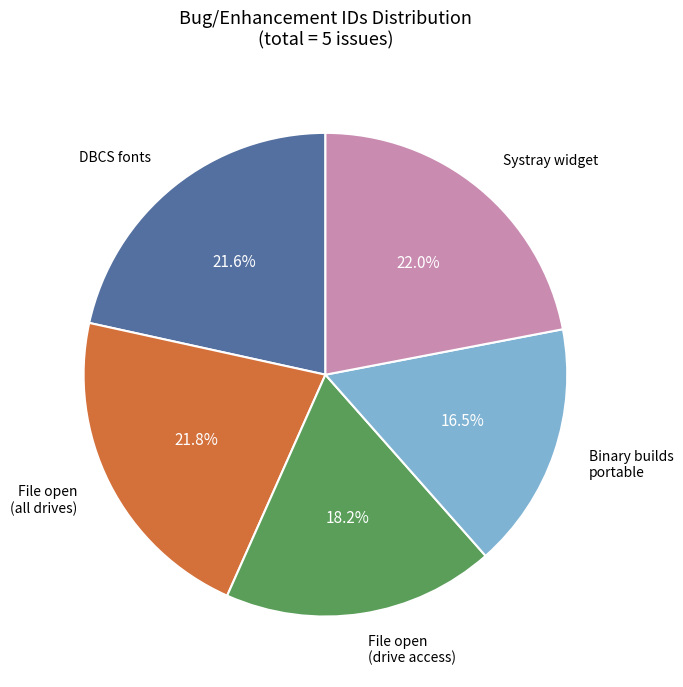

Is there any slice that represents more than half of the pie?

No